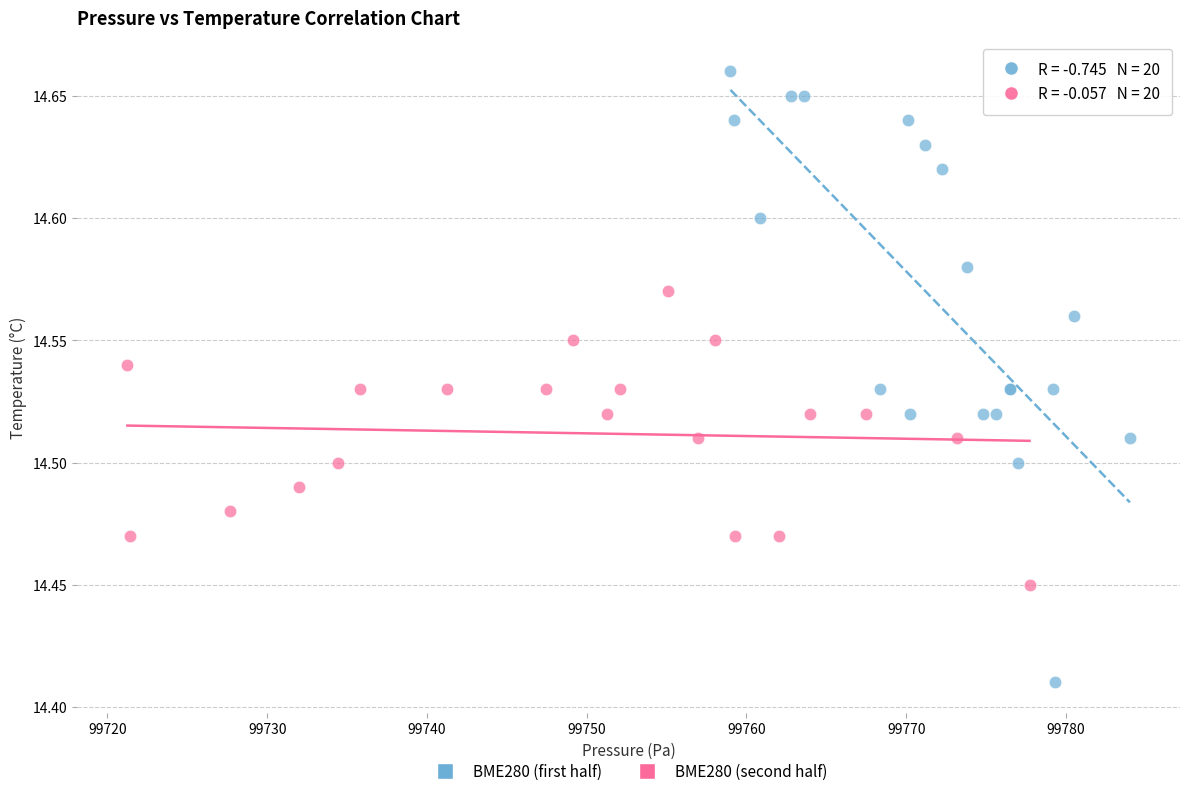

Which series contains the lowest Y value?

BME280 (first half)